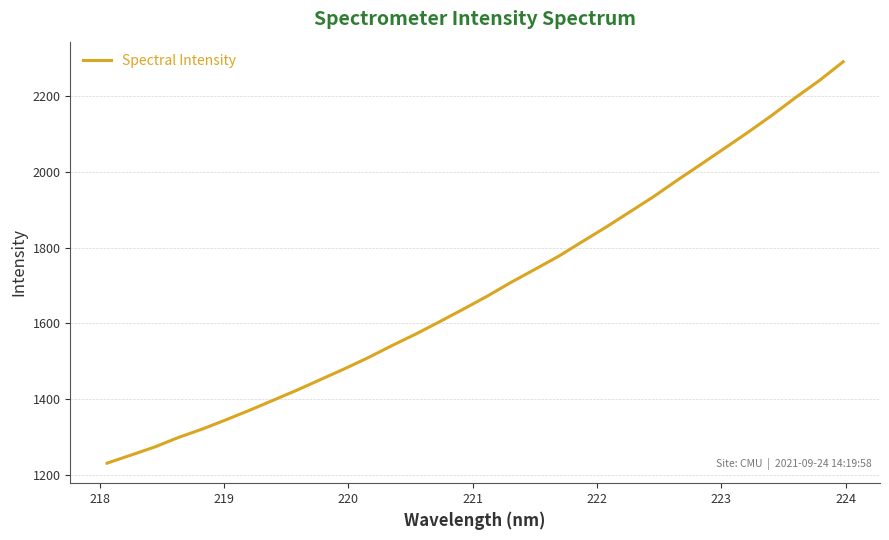

What is the greatest value displayed?

2291.1